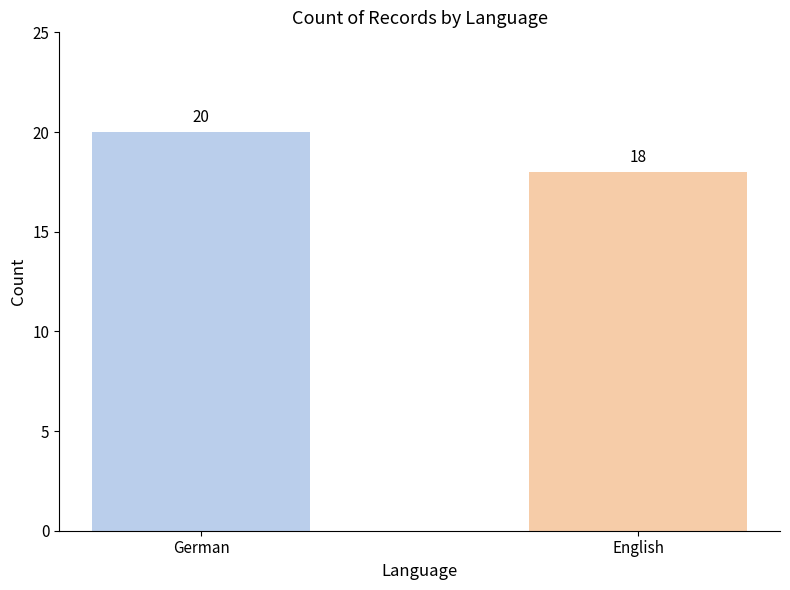

Does the chart contain stacked bars?

No